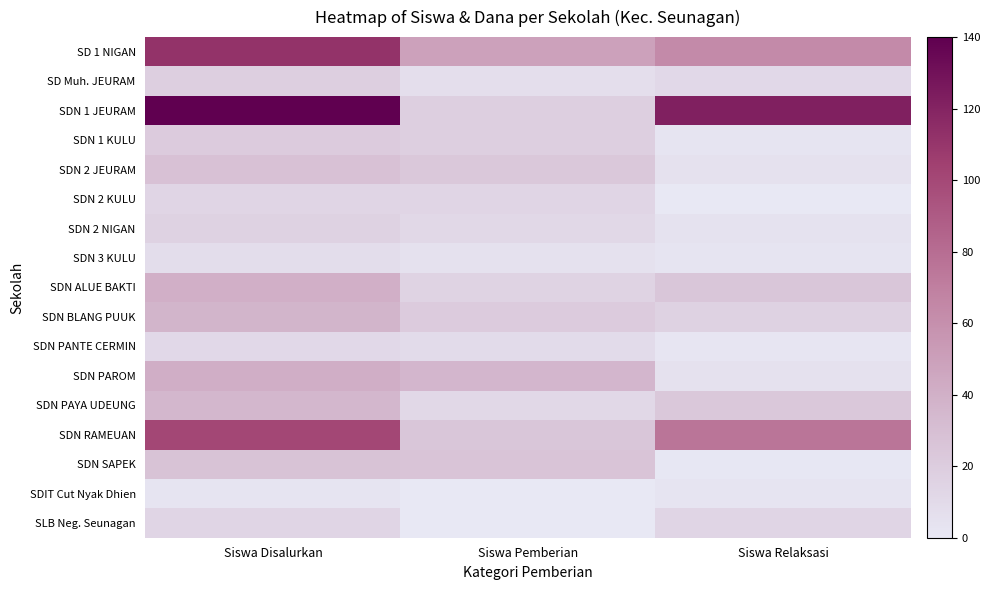

Count the number of categories in the chart.

3